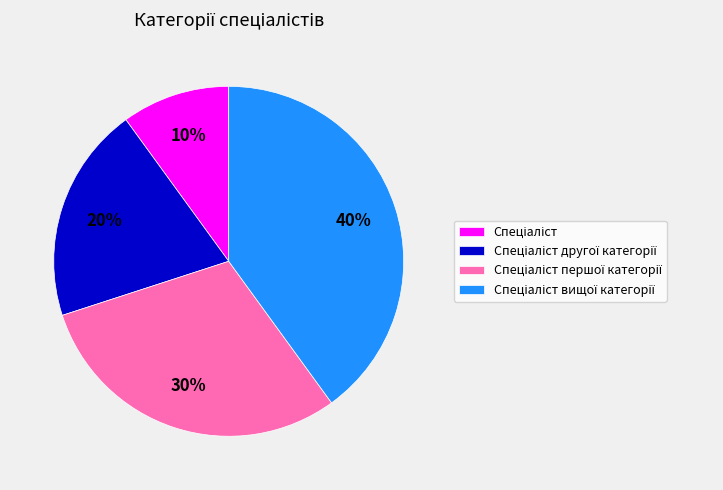

Count the number of slices in the pie.

4